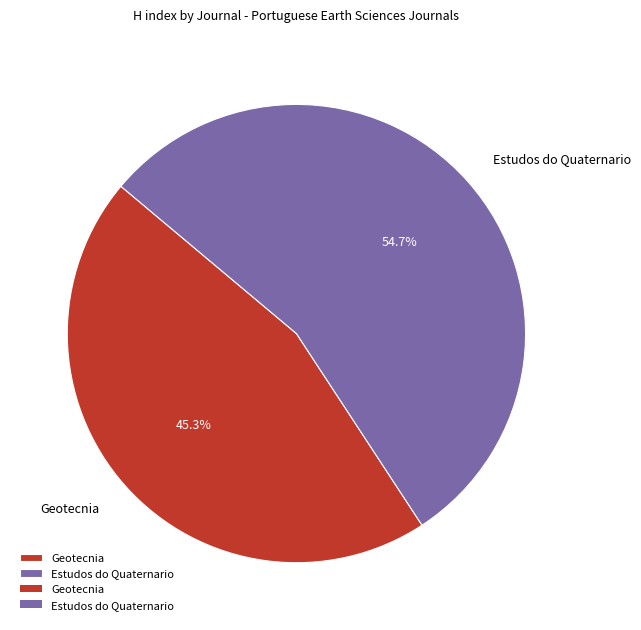

Which has a higher value, Estudos do Quaternario or Geotecnia?

Estudos do Quaternario